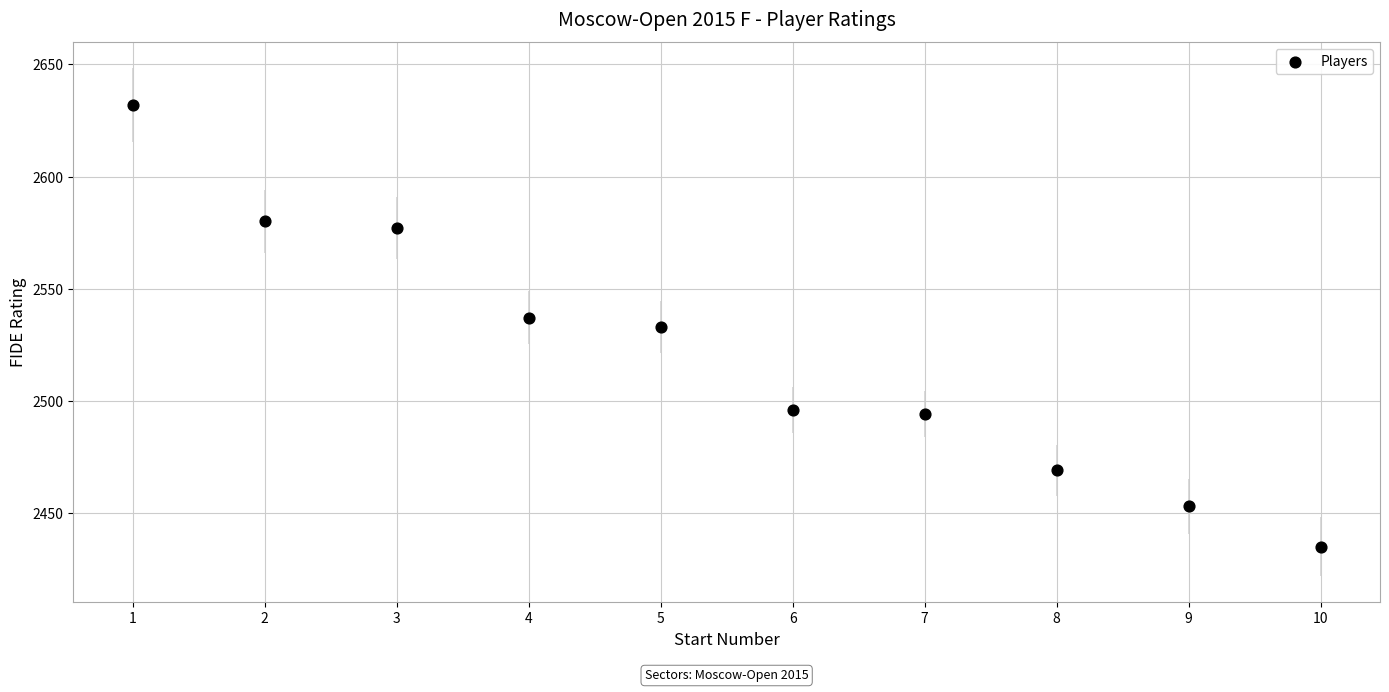

What is the average X value?

6